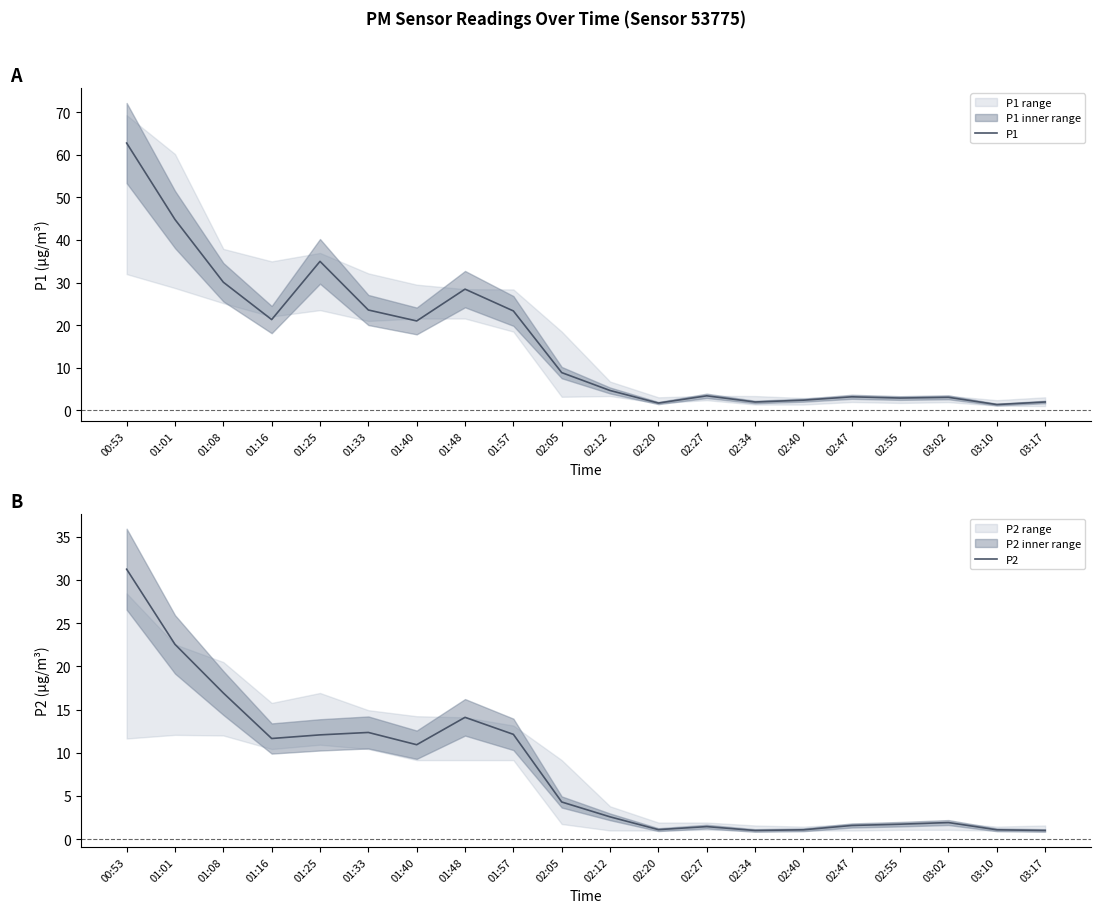

Reading left to right, list all the values displayed in this chart.

P1: 62.8	44.8	30.1	21.3	35.0	23.6	21.0	28.4	23.3	8.8	4.7	1.7	3.4	1.9	2.4	3.2	2.9	3.0	1.4	1.9
P2: 31.2	22.6	16.9	11.7	12.1	12.3	10.9	14.1	12.1	4.3	2.6	1.1	1.4	1.0	1.1	1.6	1.7	1.9	1.1	1.0